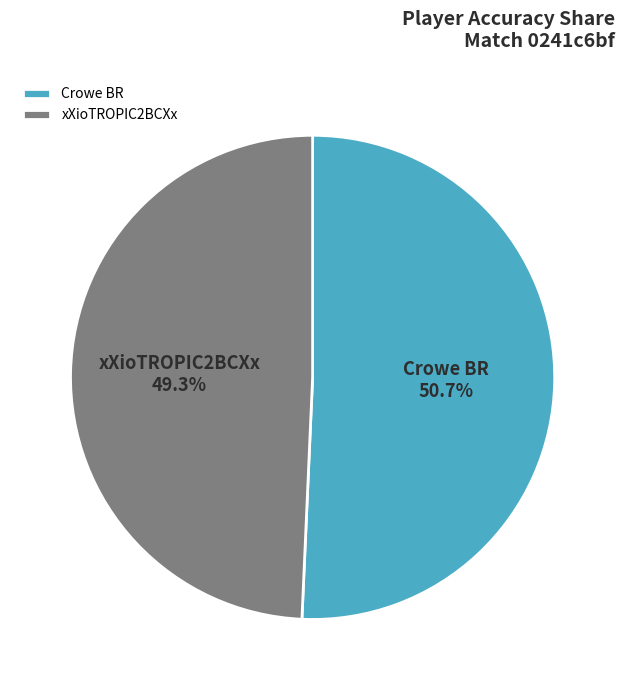

Approximately how many times larger is the value at xXioTROPIC2BCXx compared to Crowe BR?

1.0